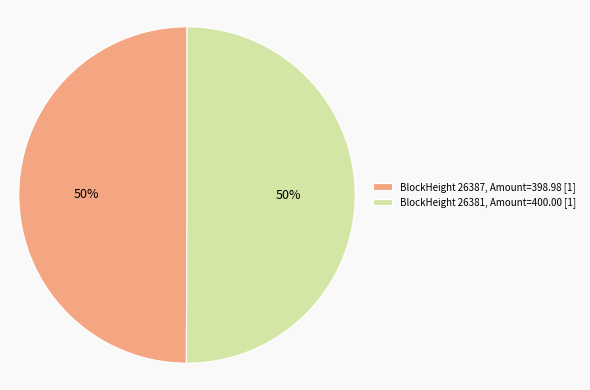

To the nearest percent, what is the average slice percentage?

50%